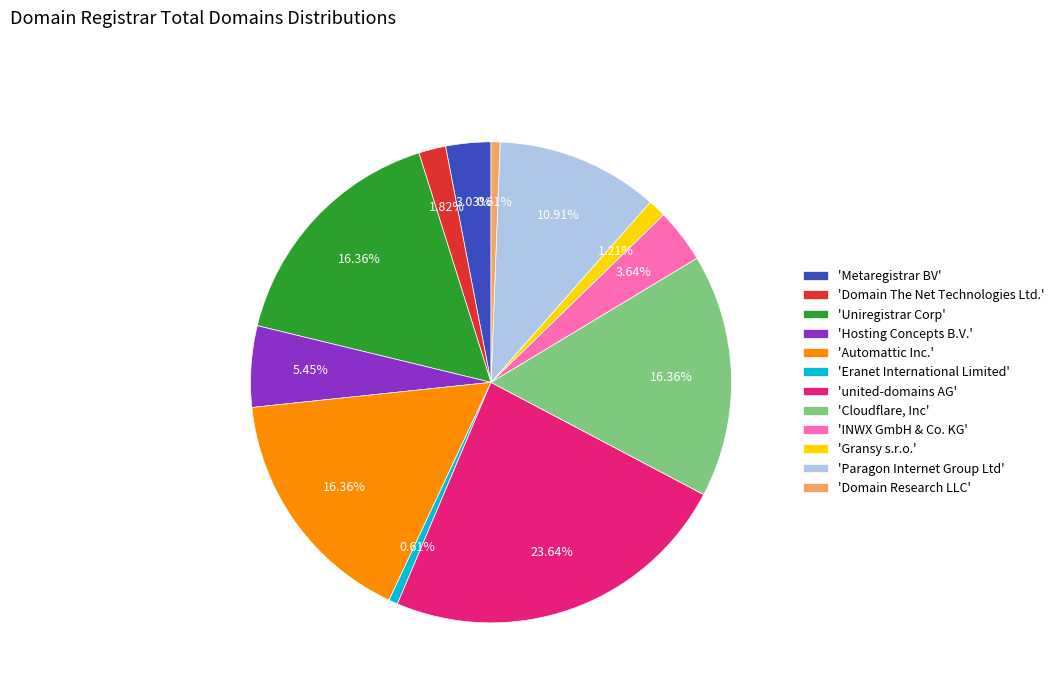

Is the sum of 'Eranet International Limited' and 'Uniregistrar Corp' greater than half?

No